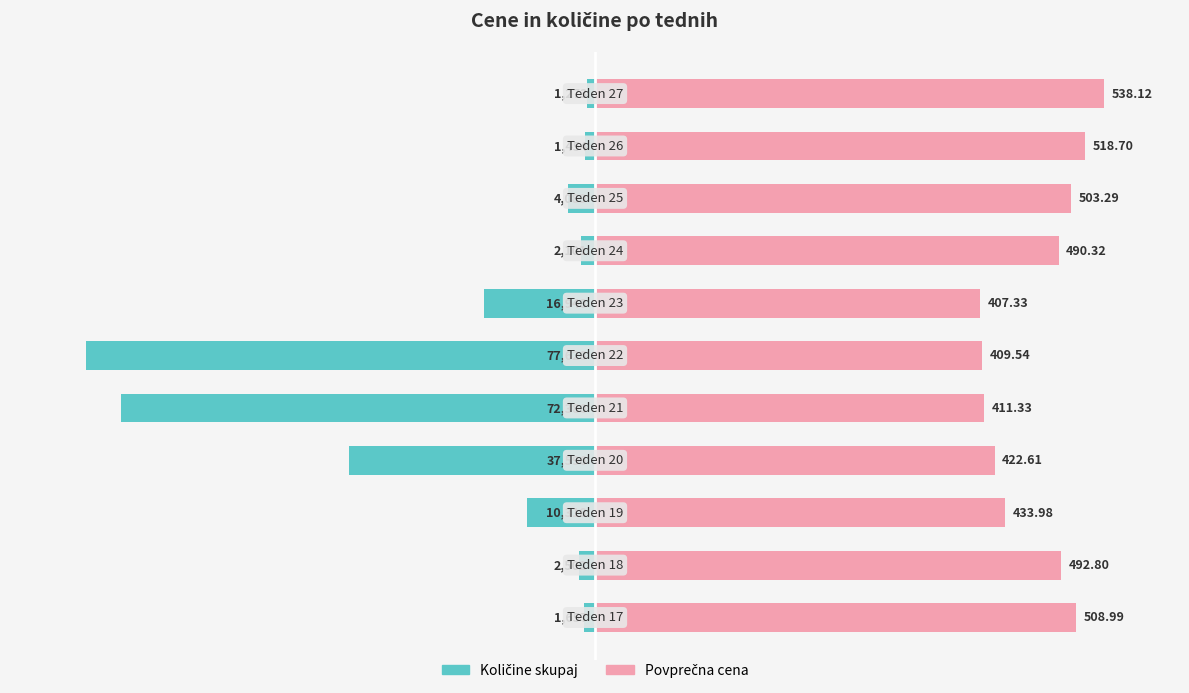

How many bars are there in total?

22